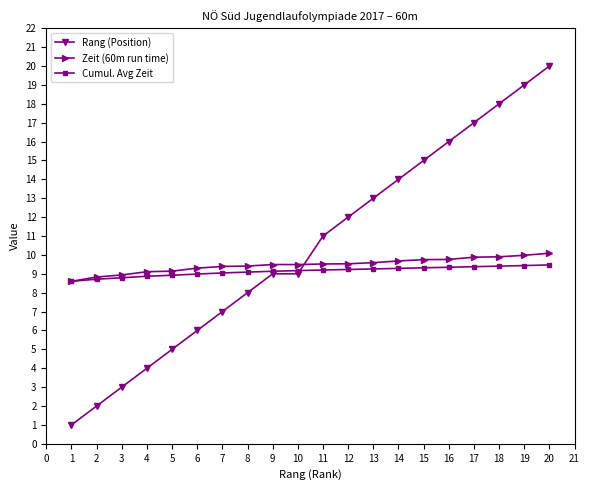

Which series has the widest spread of values?

Rang (Position)